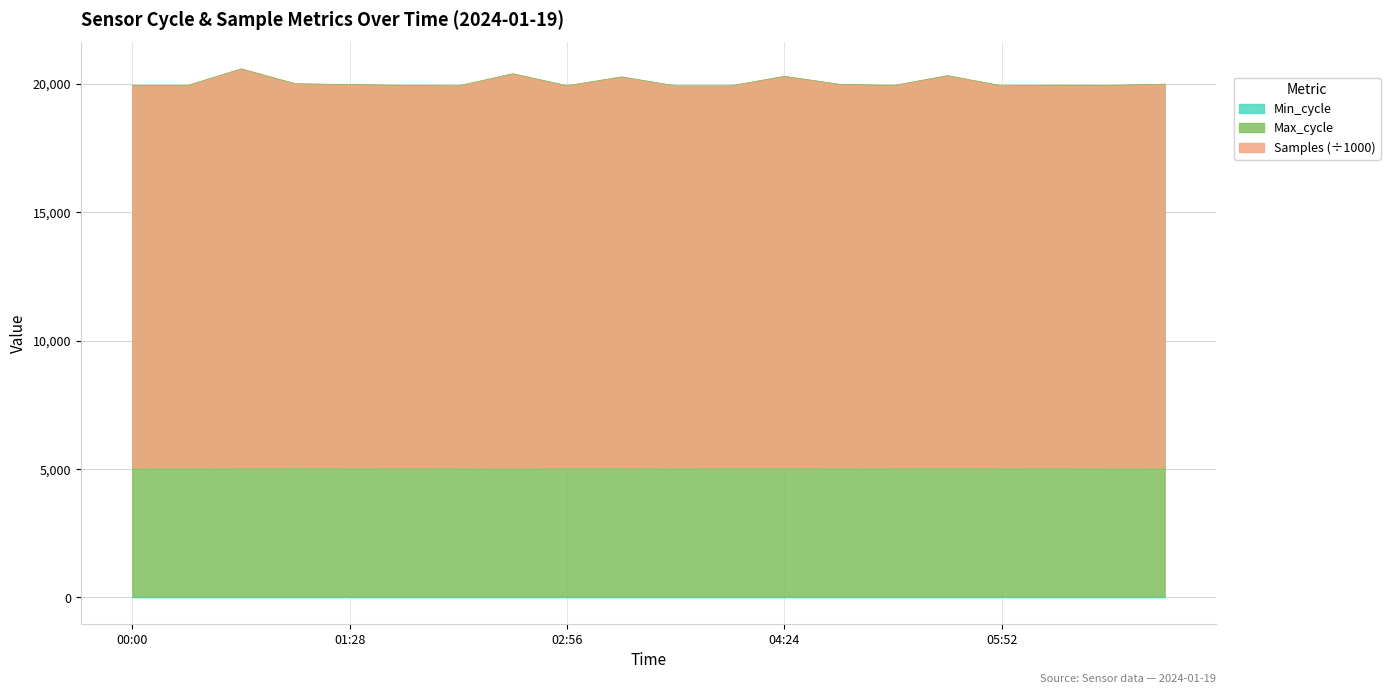

Reading right to left, list all the values displayed in this chart.

Samples: 5072.0	5069.3	5079.1	5074.1	5088.6	5076.9	5072.0	5085.0	5082.6	5072.3	5081.6	5086.8	5059.4	5076.1	5080.7	5072.7	5092.5	5076.9	5071.7	5073.8
Max_cycle: 19982.0	19931.0	19935.0	19917.0	20313.0	19924.0	19978.0	20286.0	19912.0	19912.0	20264.0	19920.0	20386.0	19916.0	19927.0	19967.0	19995.0	20578.0	19920.0	19927.0